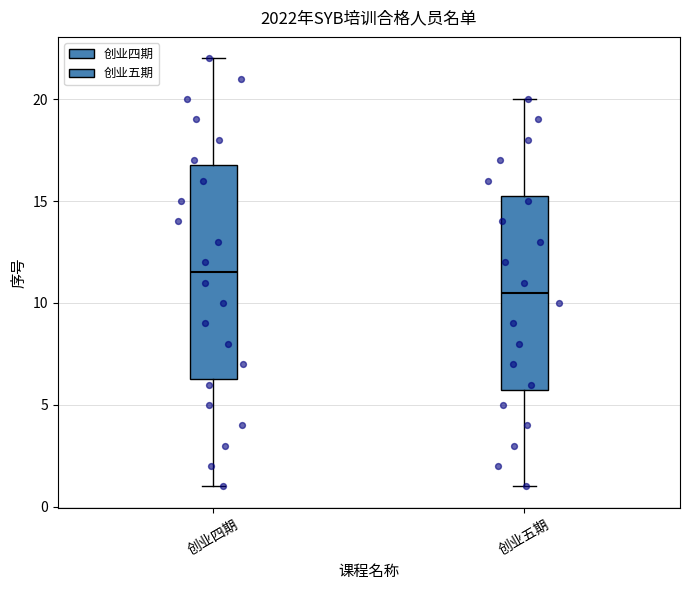

Reading left to right, transcribe this box plot: for each box, give where its median line is, the range the box spans, and where its two whiskers end, as read against the y-axis. The values are not printed on the chart, so give them approximately, as read against the axis.

创业四期: median 11.5, box 6.5 to 17.0, whiskers 1.0 to 22.0
创业五期: median 10.5, box 6.0 to 15.5, whiskers 1.0 to 20.0